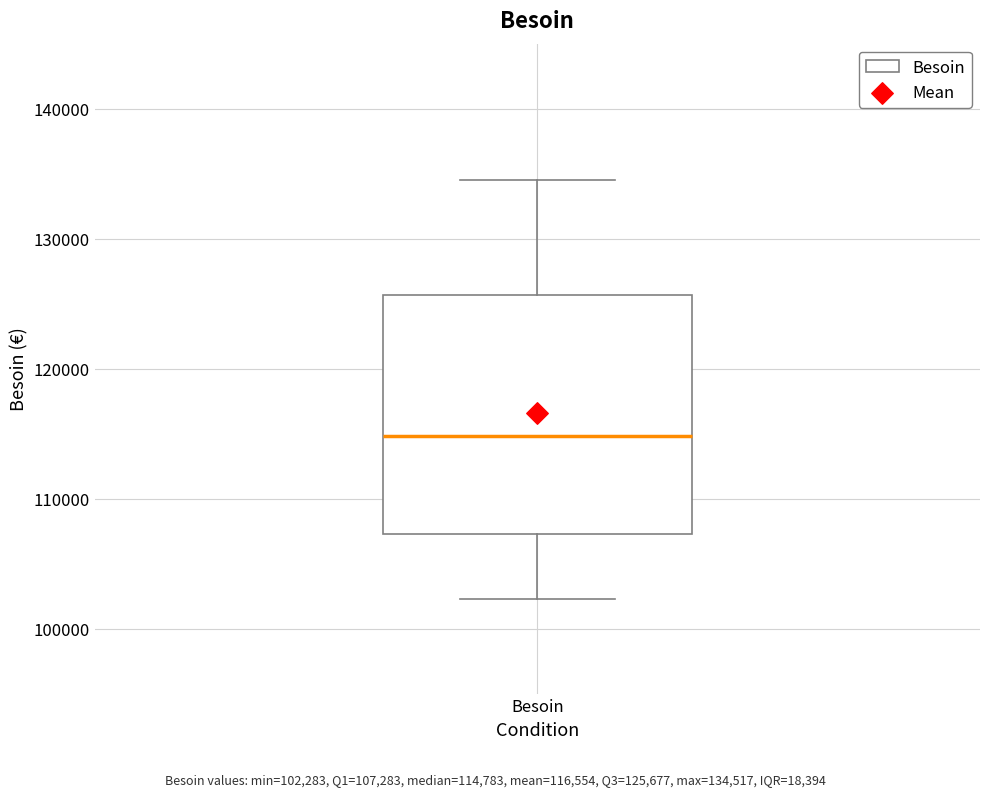

Read this box plot against the y-axis: the position of the median line, the range covered by the box, and the ends of both whiskers. The values are not printed on the chart, so give them approximately, as read against the axis.

median 115000, box 107000 to 126000, whiskers 102000 to 135000